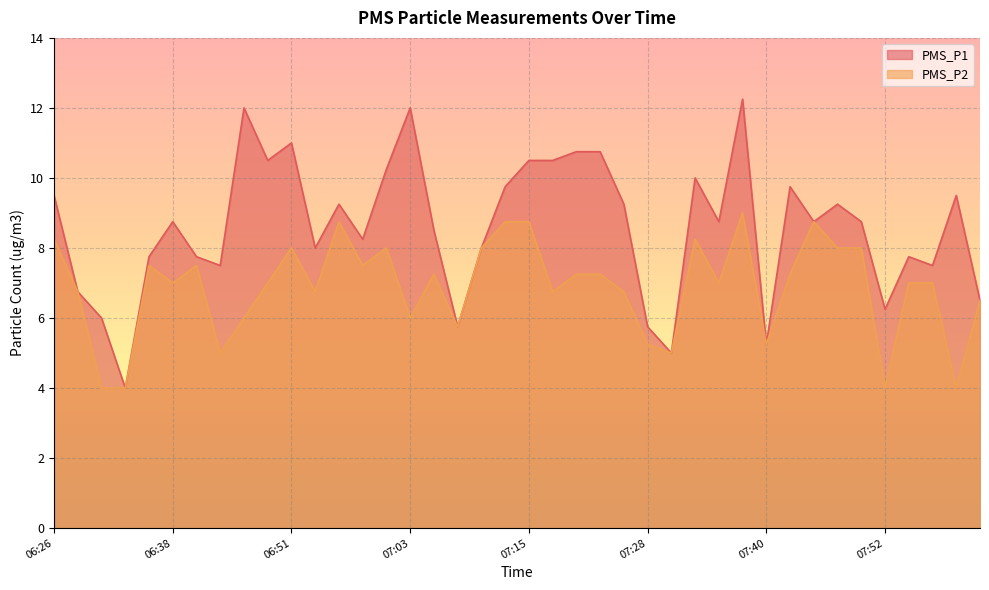

The value of PMS_P1 at 07:55 is 4.2. True or false?

False